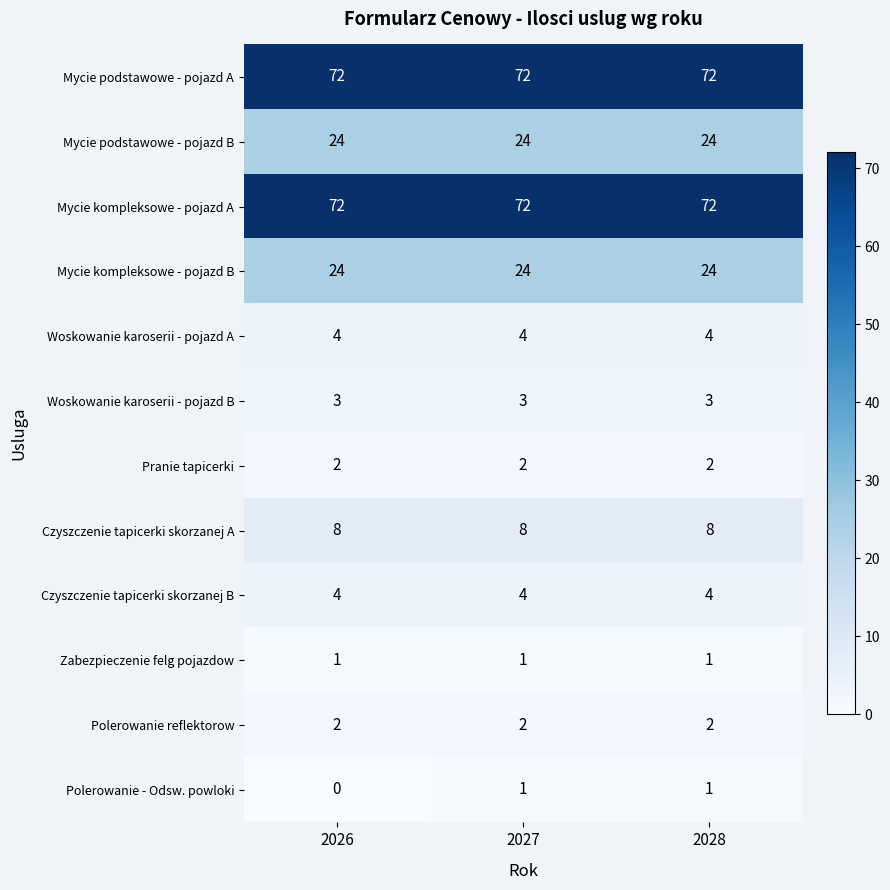

At how many categories does at least one series exceed 45?

3